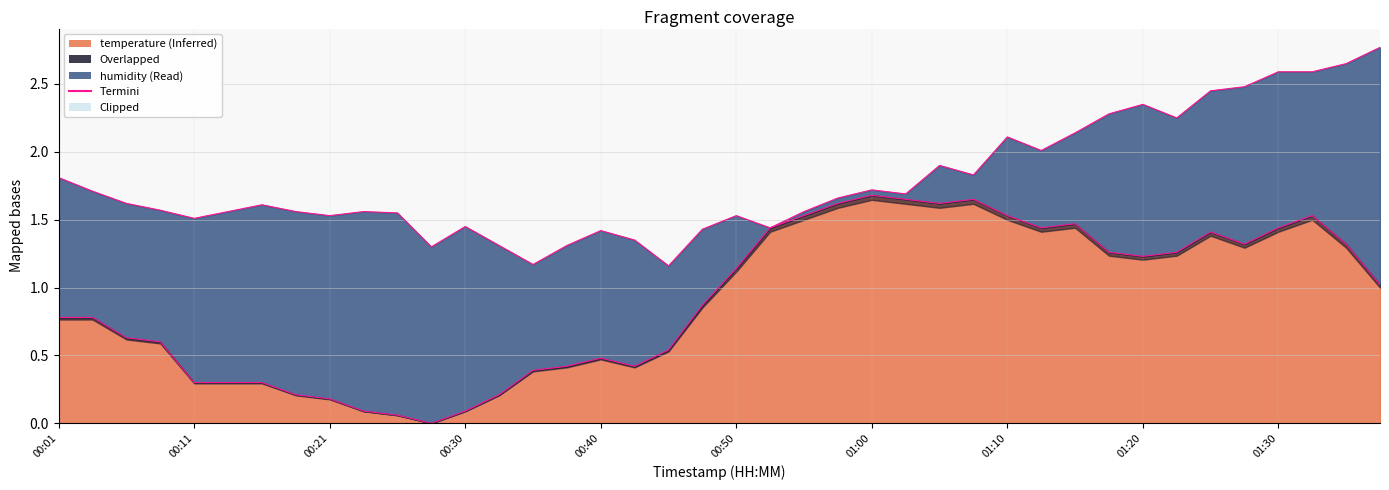

What is the difference between the values at 01:35 and 01:04?

0.3